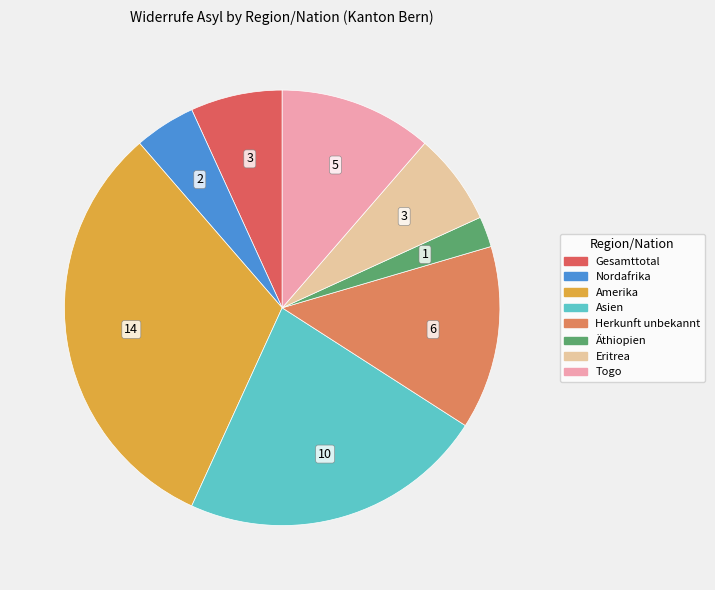

How many slices are in this pie chart?

8